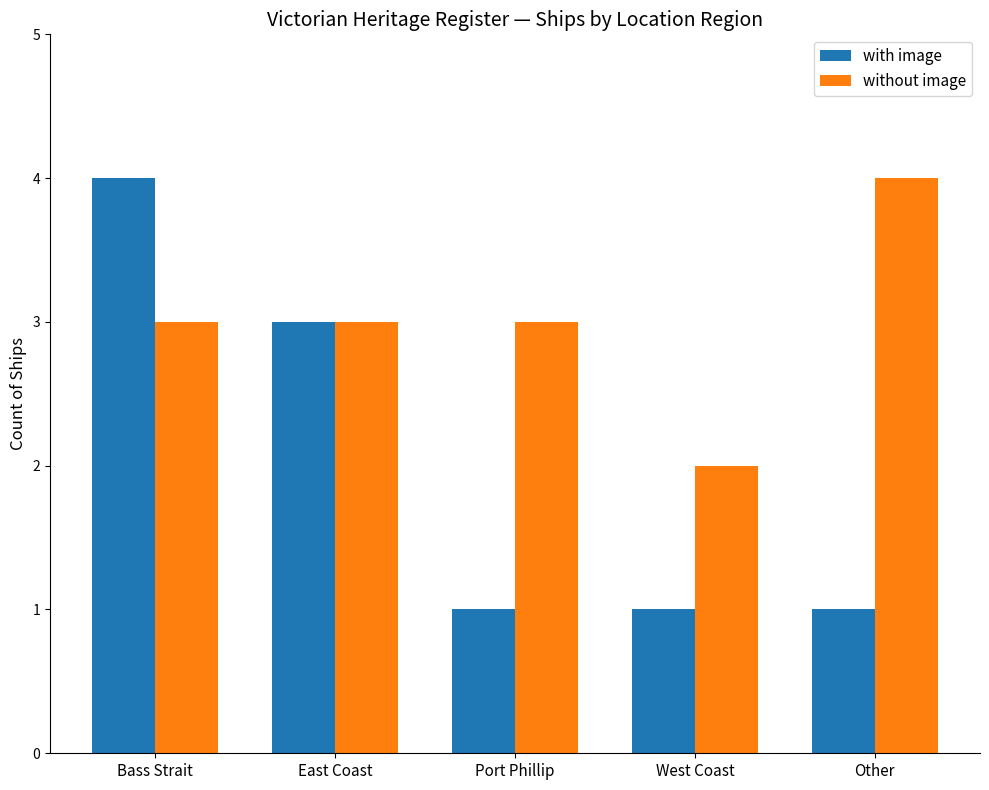

At how many categories does at least one series exceed 1?

5